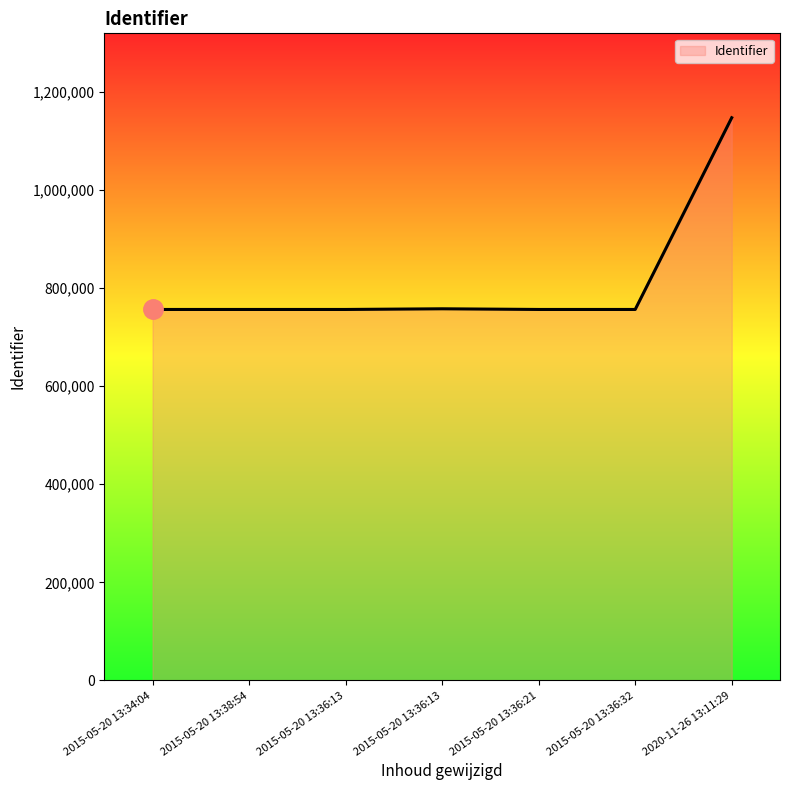

At which label does the data first exceed 756329?

2015-05-20 13:36:13